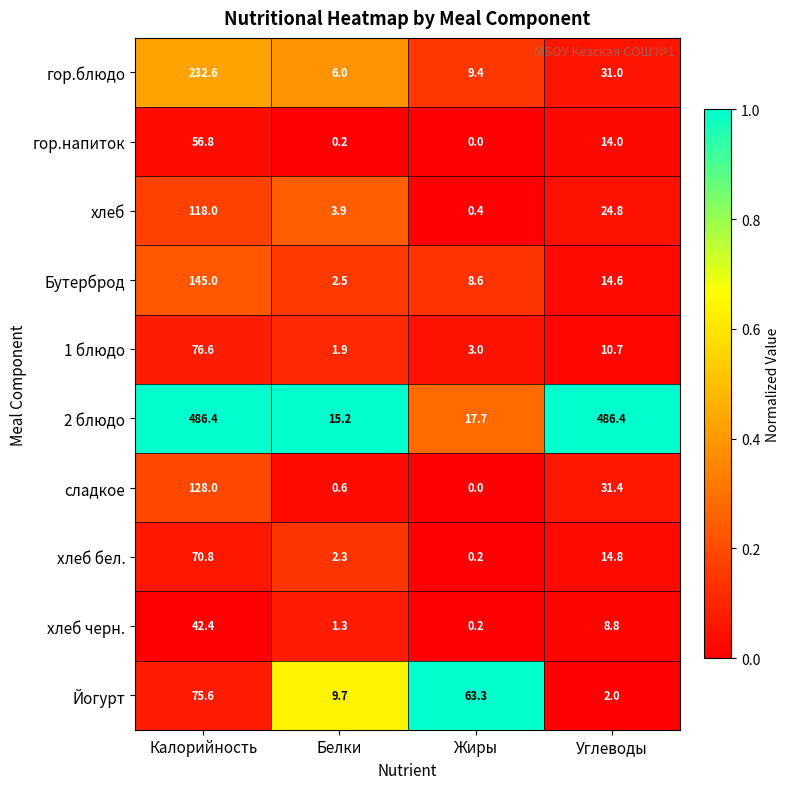

The value of 2 блюдо at Жиры is 6.1. True or false?

False